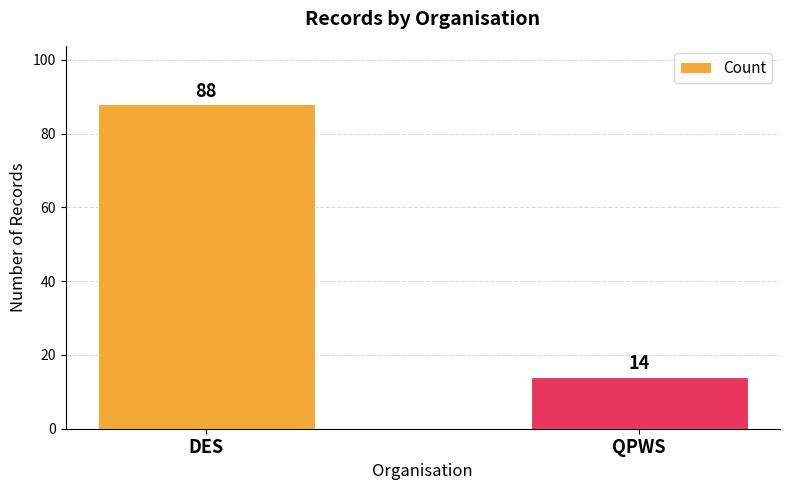

Rank the categories by value from highest to lowest.

DES, QPWS